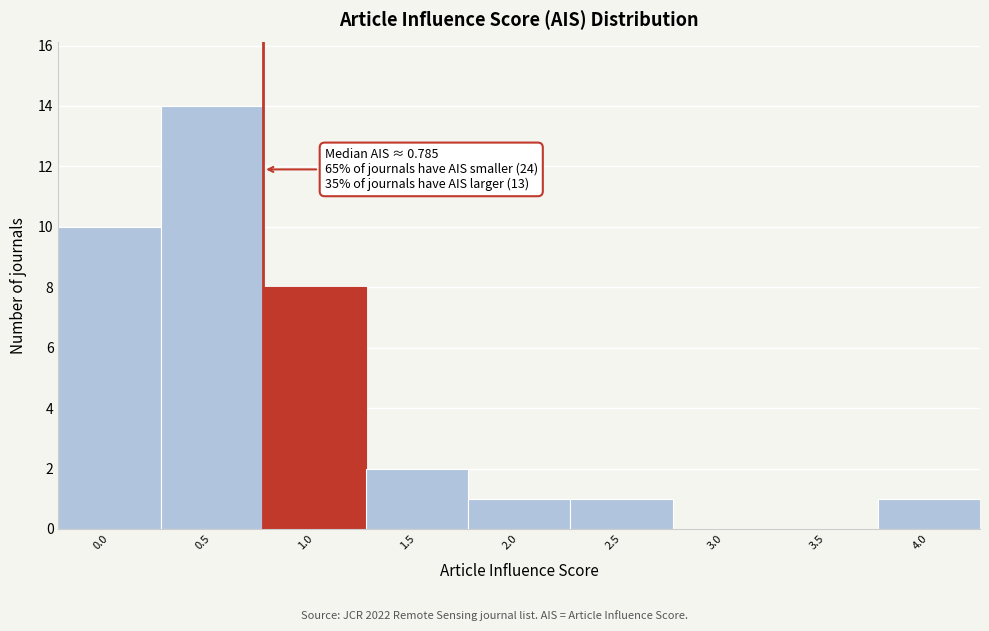

Reading left to right, list all the values displayed in this chart.

0.0=10	0.5=14	1.0=8	1.5=2	2.0=1	2.5=1	3.0=0	3.5=0	4.0=1